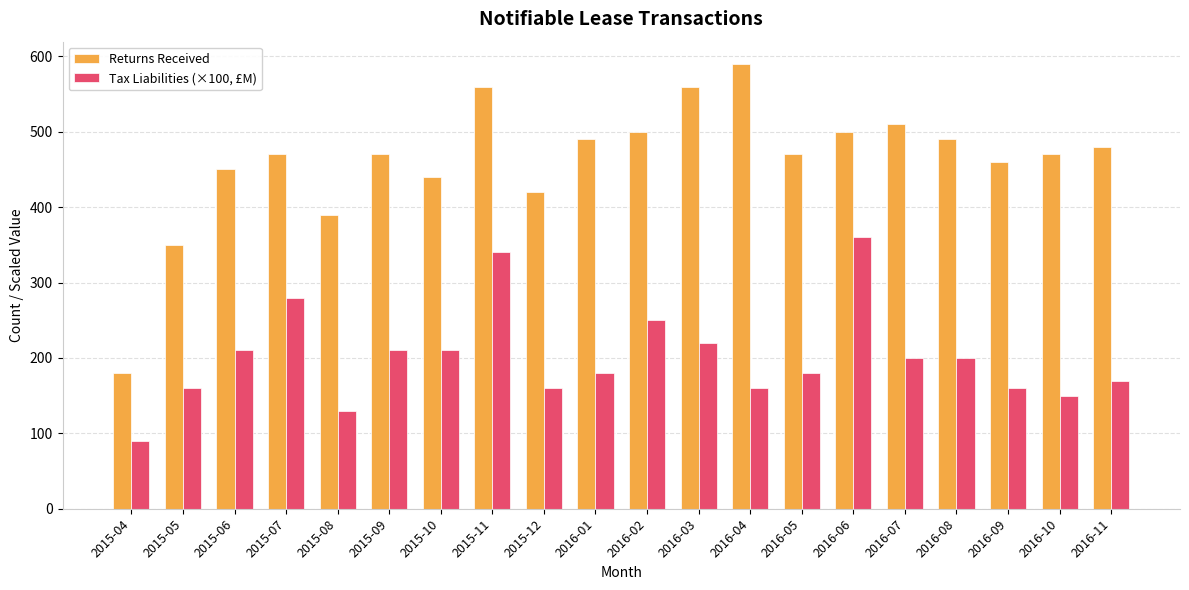

What is the lowest value of the Returns Received series?

180.0